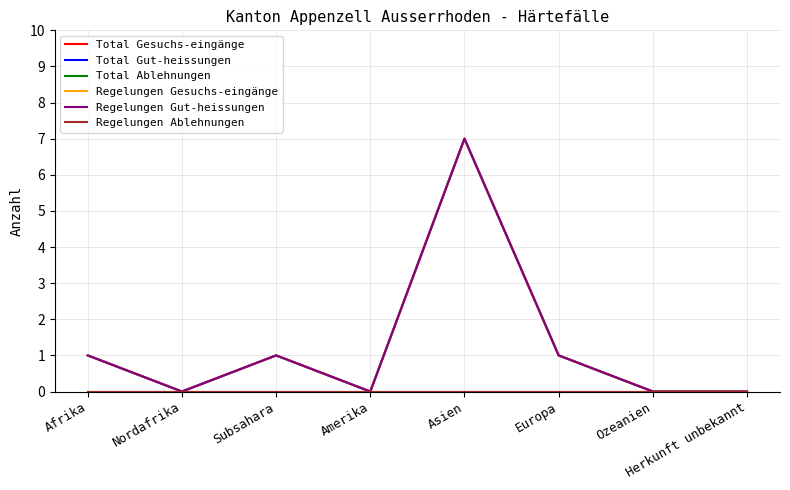

Does the chart have visible grid lines?

Yes